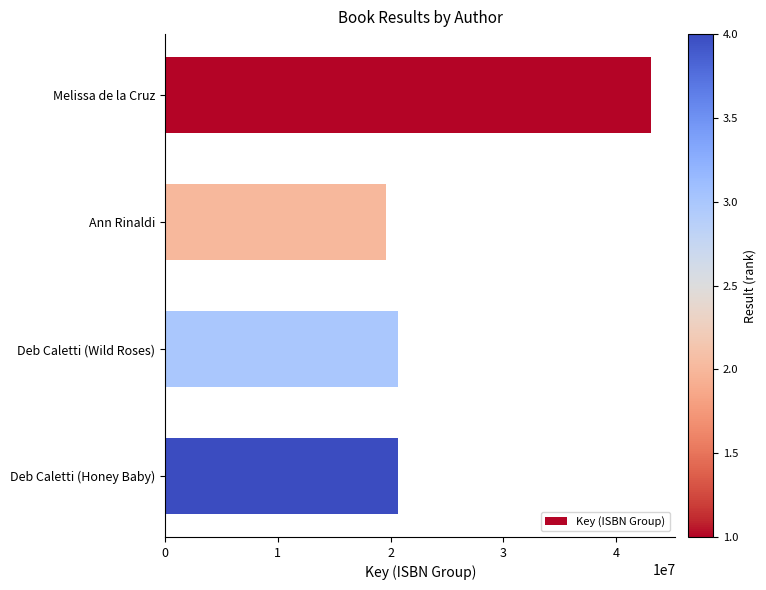

What is the greatest value displayed?

43096721